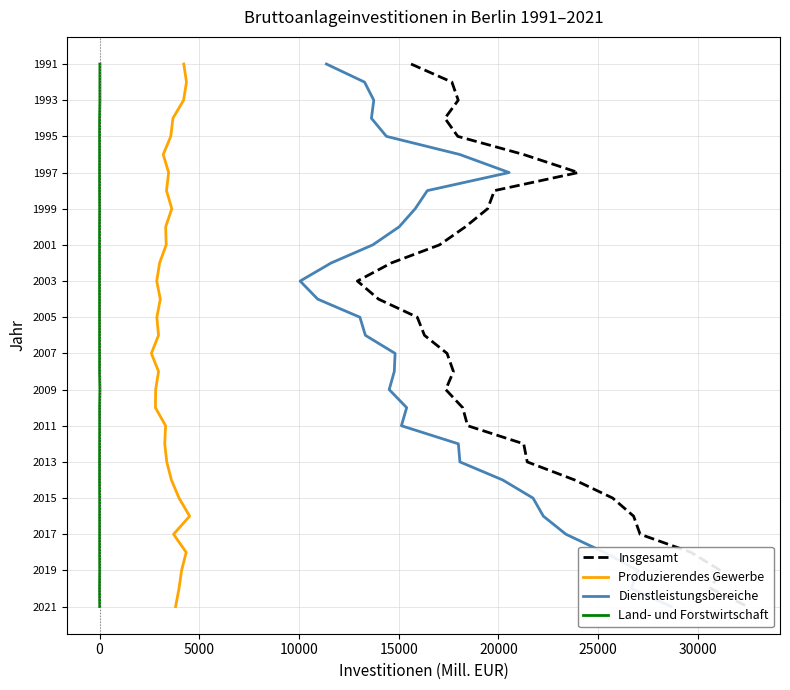

True or false: Land- und Forstwirtschaft and Dienstleistungsbereiche cross at least once.

False